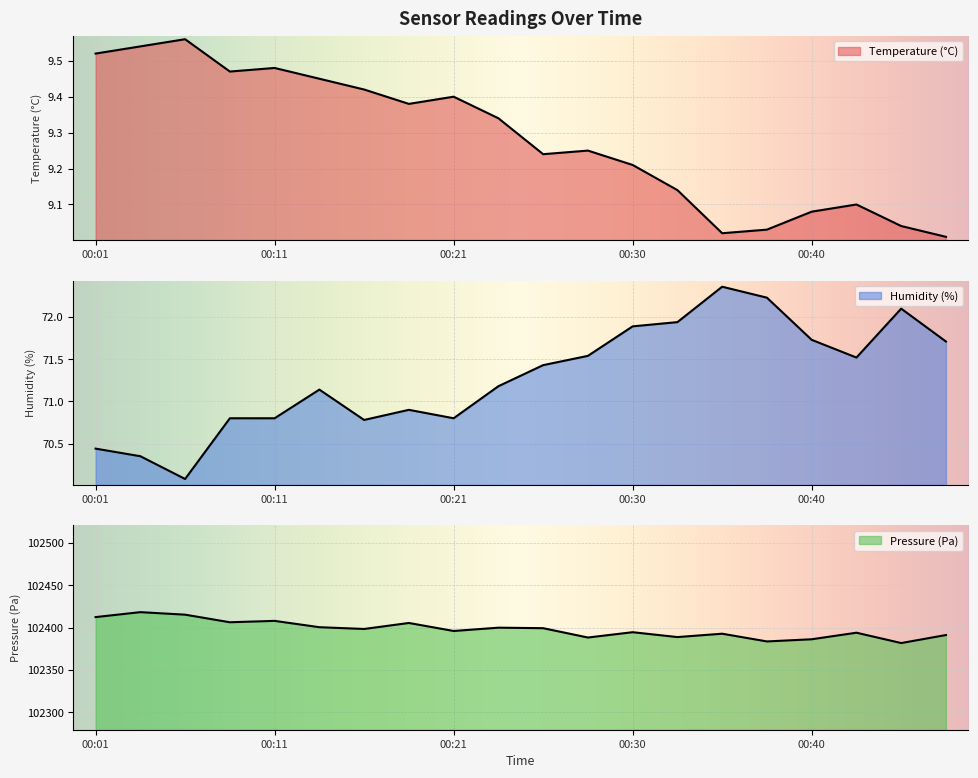

Which label corresponds to the smallest value in the chart?

00:48